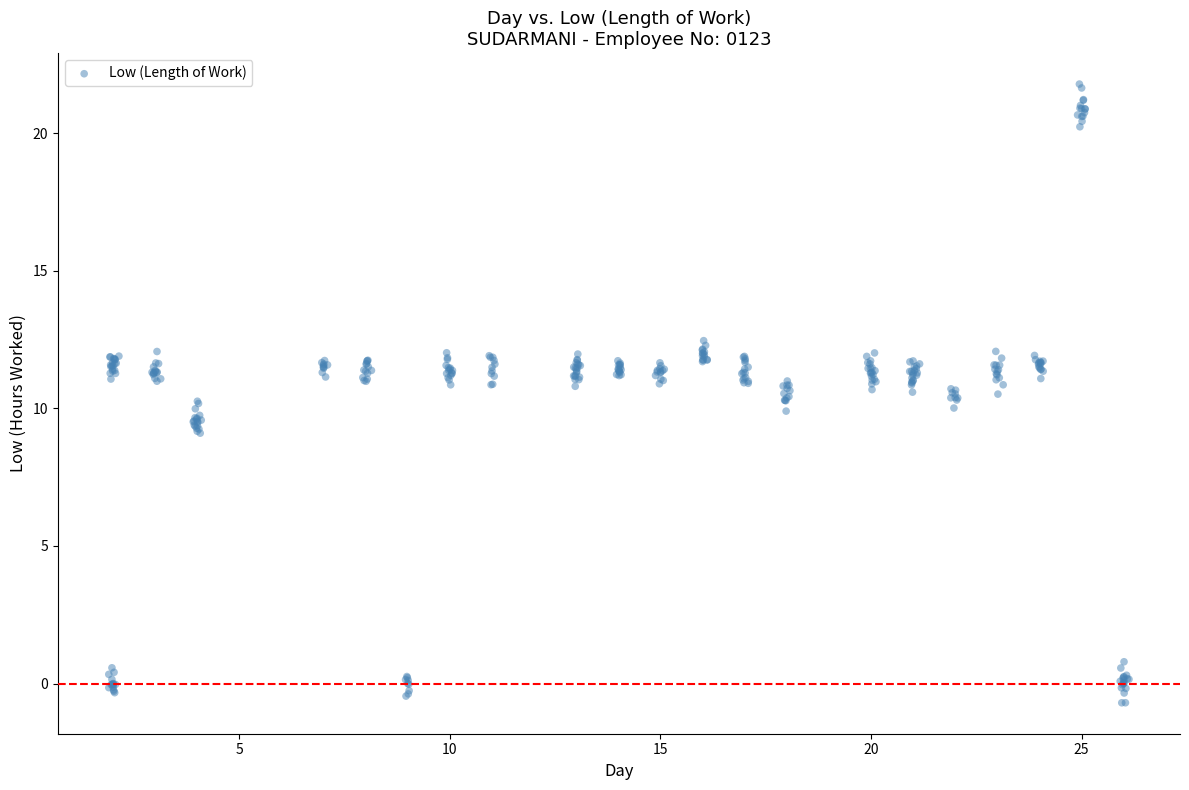

What is the range of X values (max minus min)?

24.2